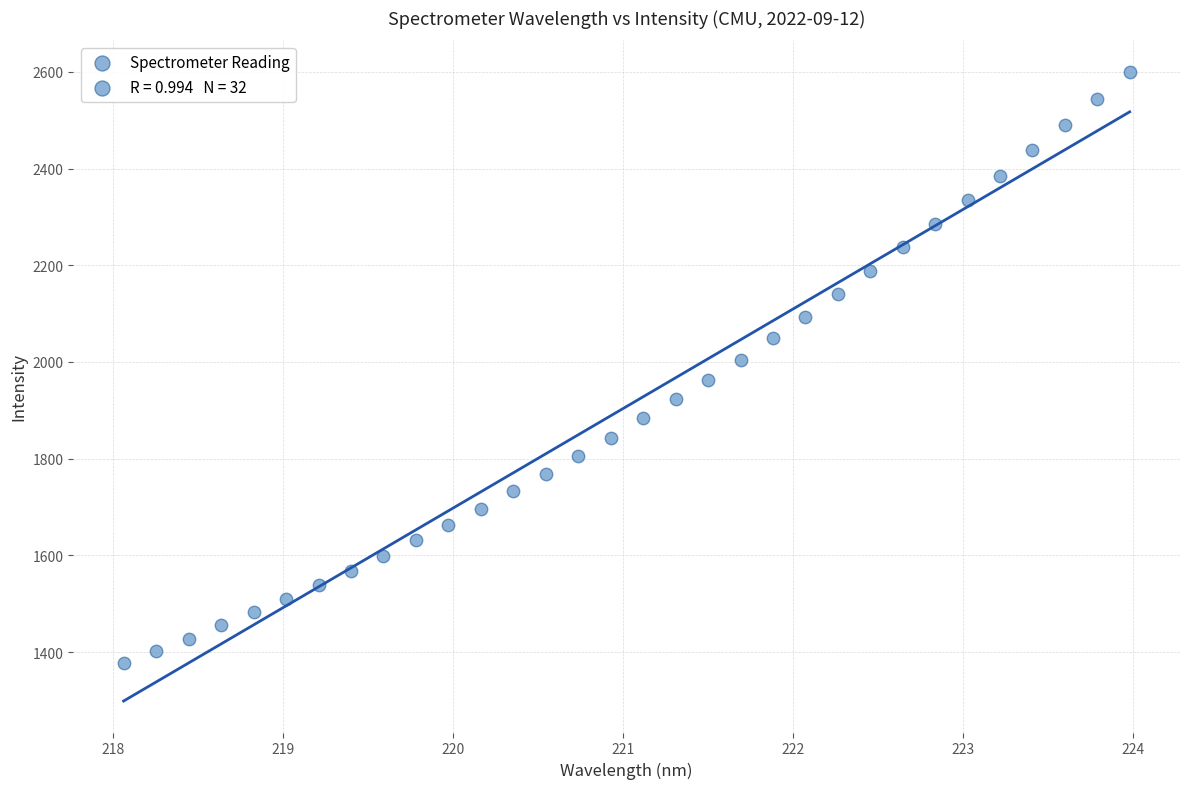

What is the range of Y values (max minus min)?

1221.6